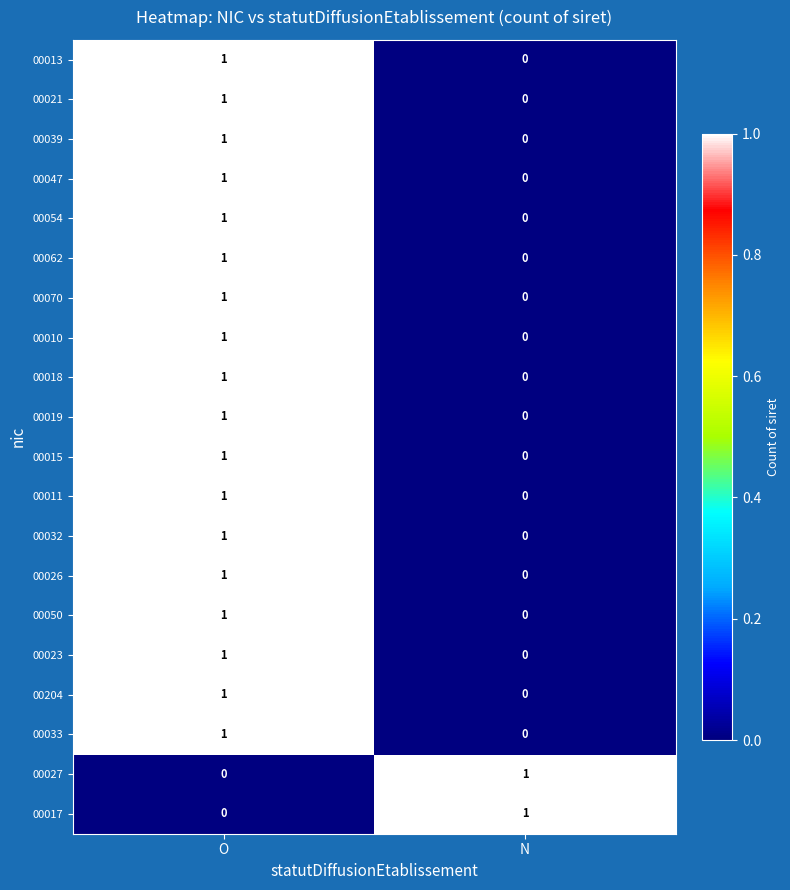

Where is 00032 nearest to the value 0?

N